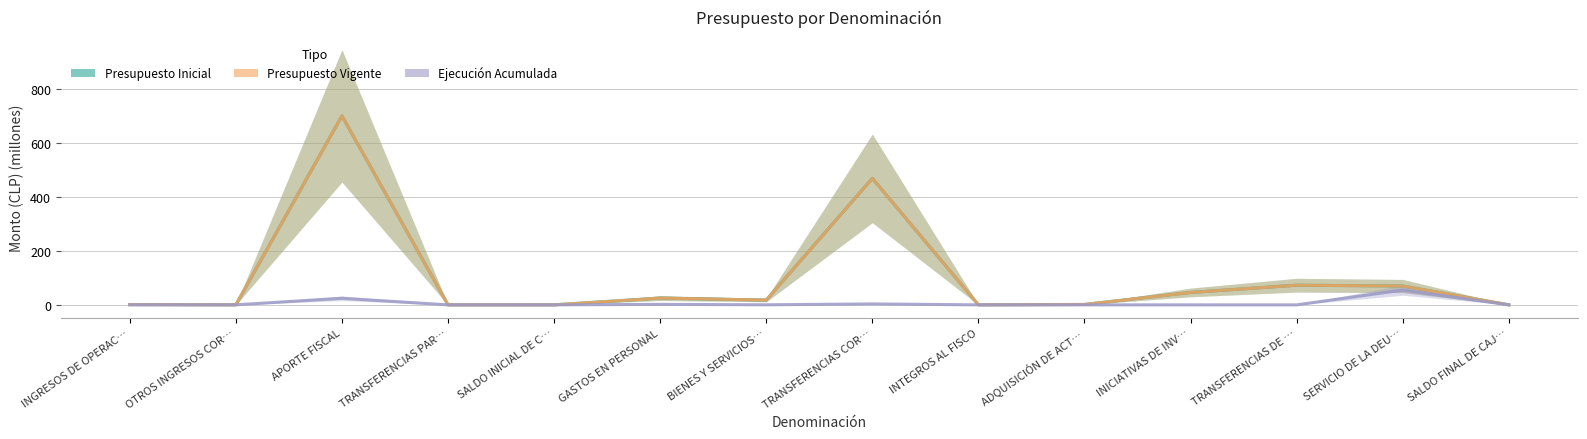

Is the value of Ejecución Acumulada at SALDO FINAL DE CAJ… greater than the value of Presupuesto Inicial at INTEGROS AL FISCO?

No